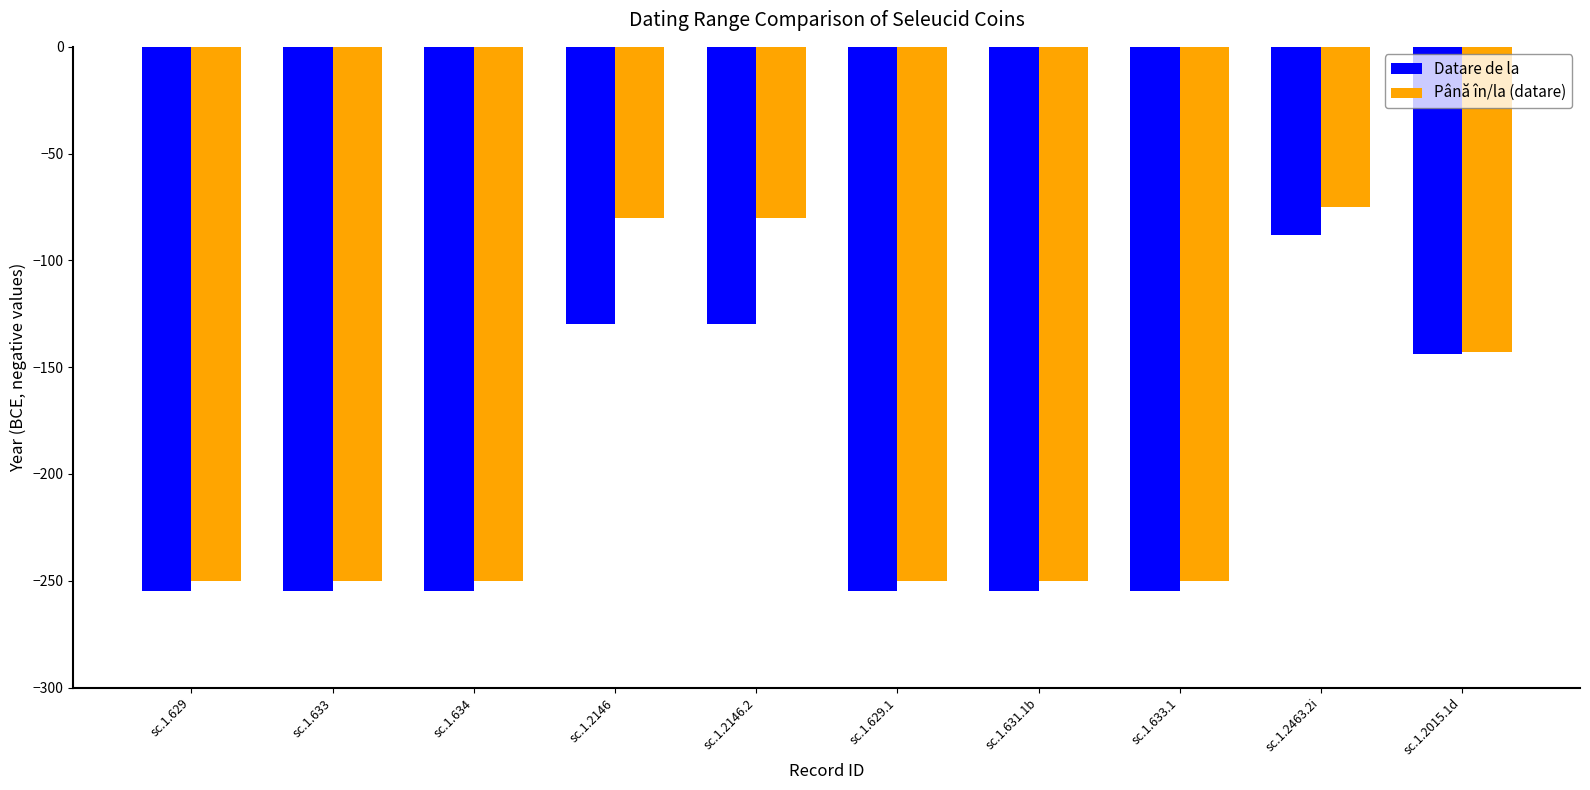

What is the label of the 10th bar from the right?

sc.1.629